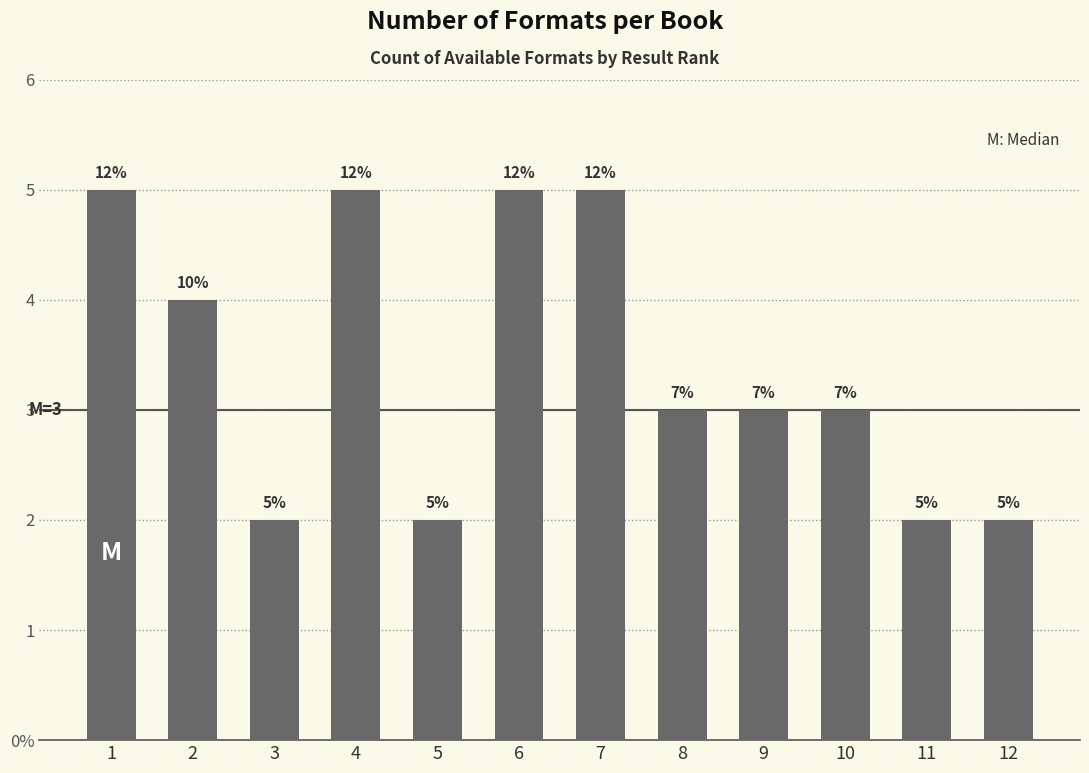

How many values are between 2 and 5?

12